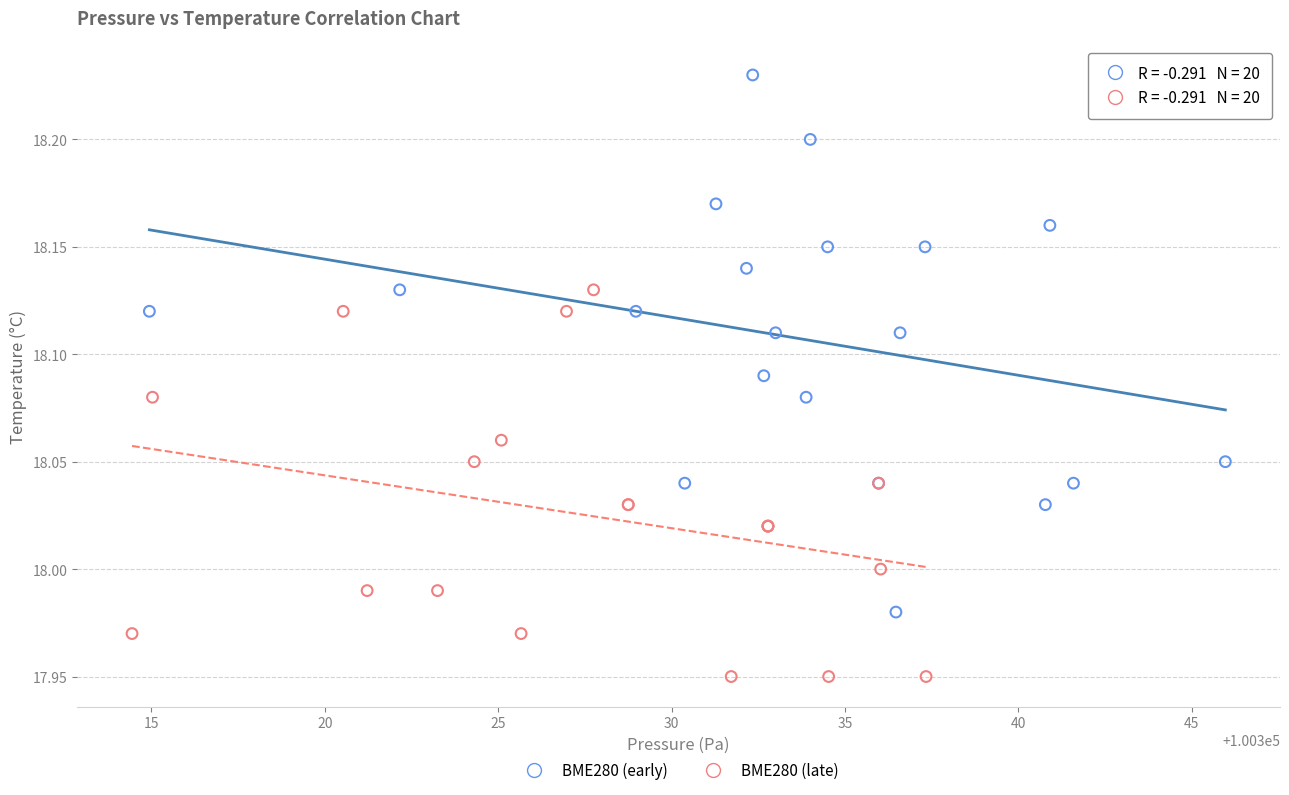

Which series has the widest spread of Y values?

BME280 (early)